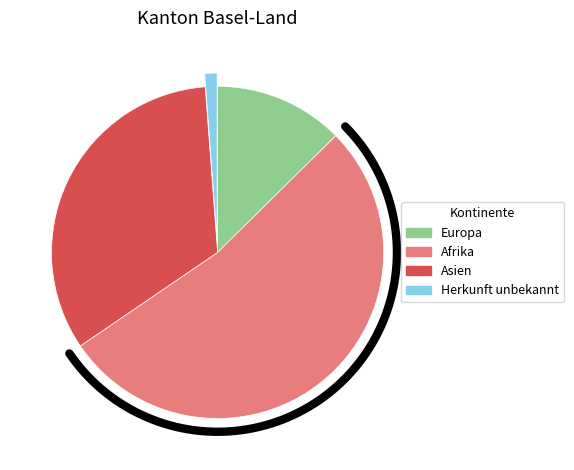

What is the majority slice?

Afrika